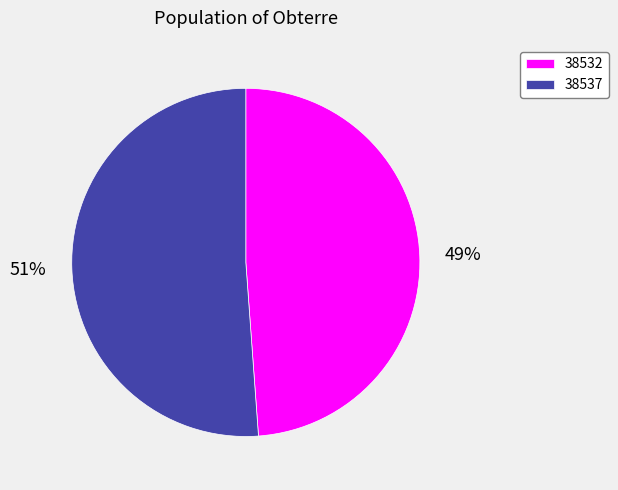

Is it true that 38532 is 49% of the pie?

True